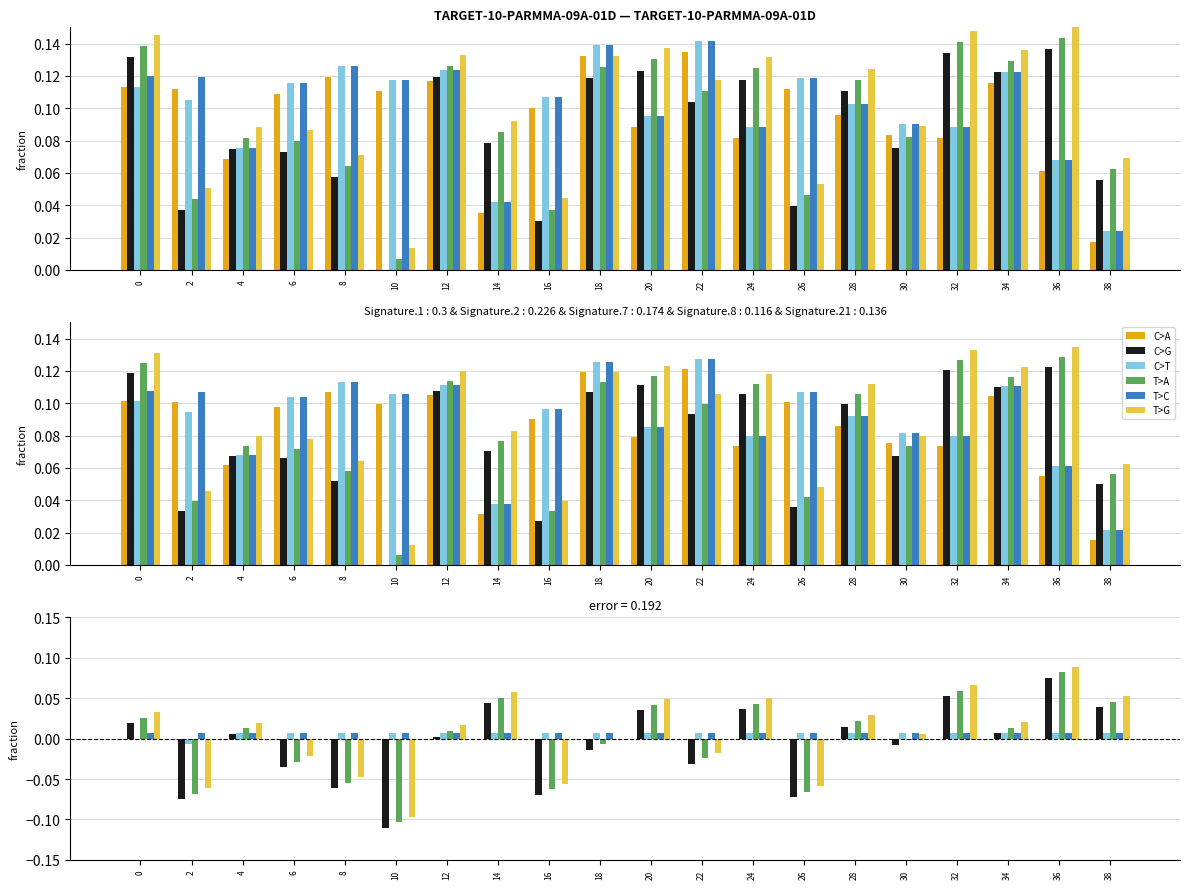

Which series has the widest spread of values?

T>A